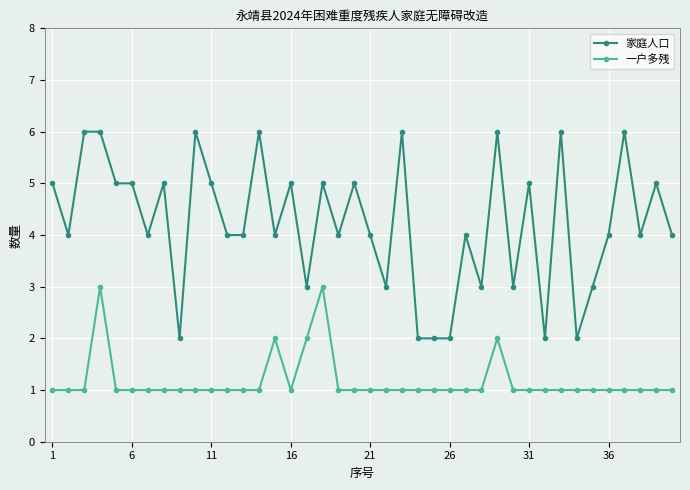

What is the average value of the 家庭人口 series?

4